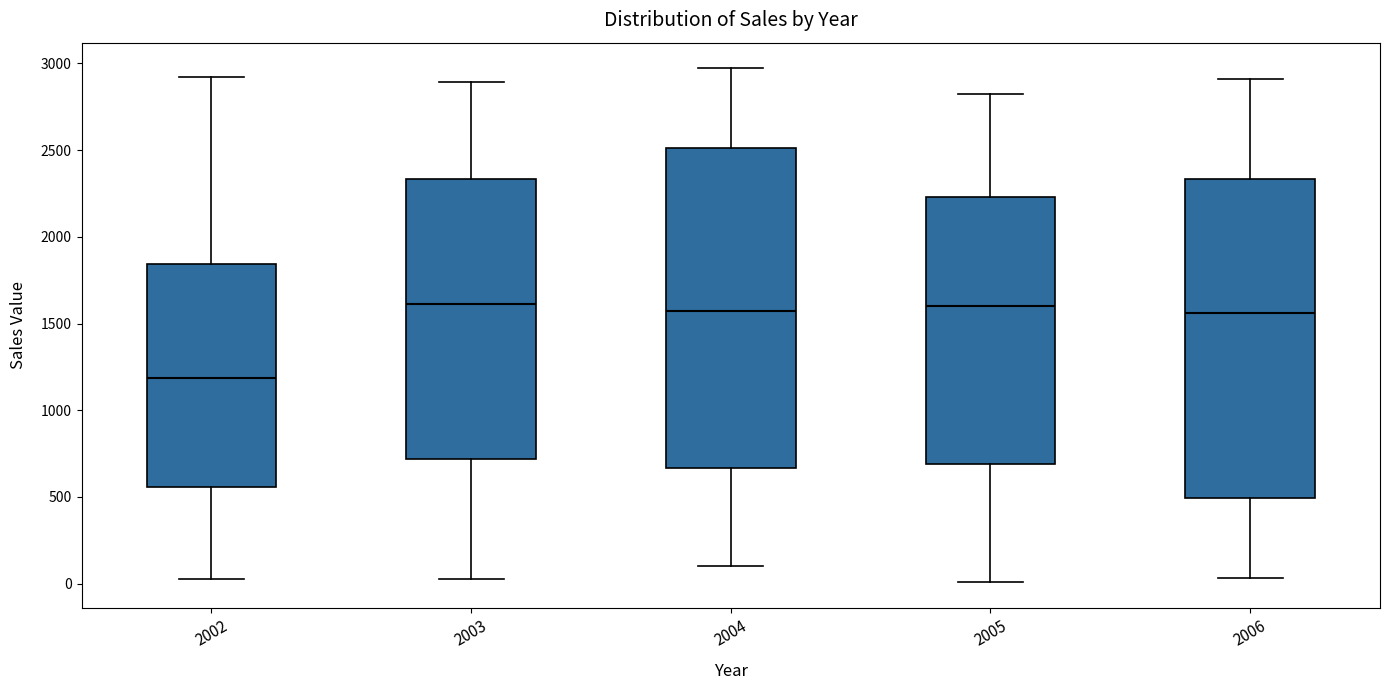

Reading left to right, transcribe this box plot: for each box, give where its median line is, the range the box spans, and where its two whiskers end, as read against the y-axis. The values are not printed on the chart, so give them approximately, as read against the axis.

2002: median 1200, box 550 to 1850, whiskers 50 to 2900
2003: median 1600, box 700 to 2350, whiskers 50 to 2900
2004: median 1550, box 650 to 2500, whiskers 100 to 2950
2005: median 1600, box 700 to 2250, whiskers 0 to 2850
2006: median 1550, box 500 to 2350, whiskers 50 to 2900